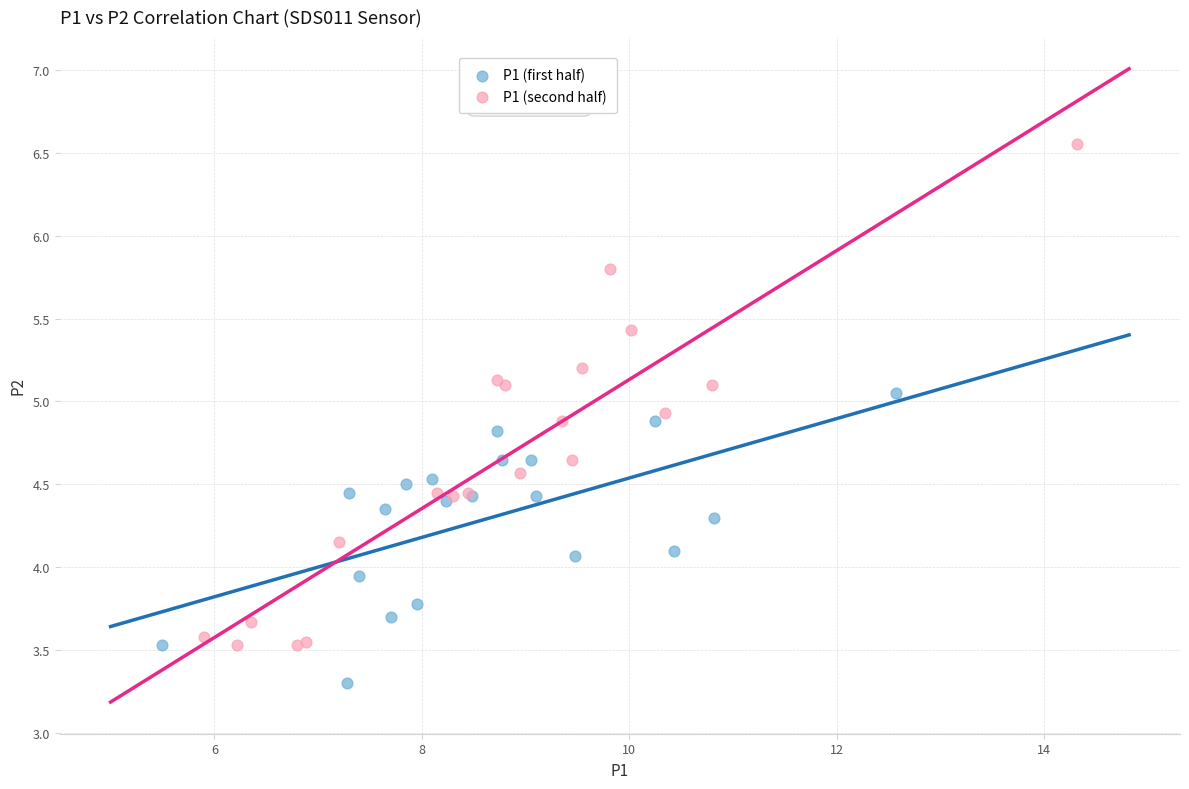

Which series contains the lowest Y value?

P1 (first half)